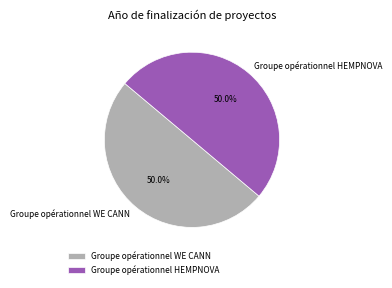

To the nearest percent, what is the combined percentage of Groupe opérationnel HEMPNOVA and Groupe opérationnel WE CANN?

100%